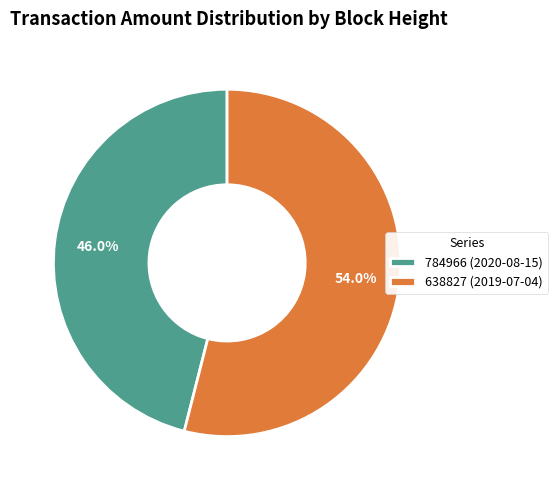

The 638827 slice represents 54% of the pie. True or false?

True